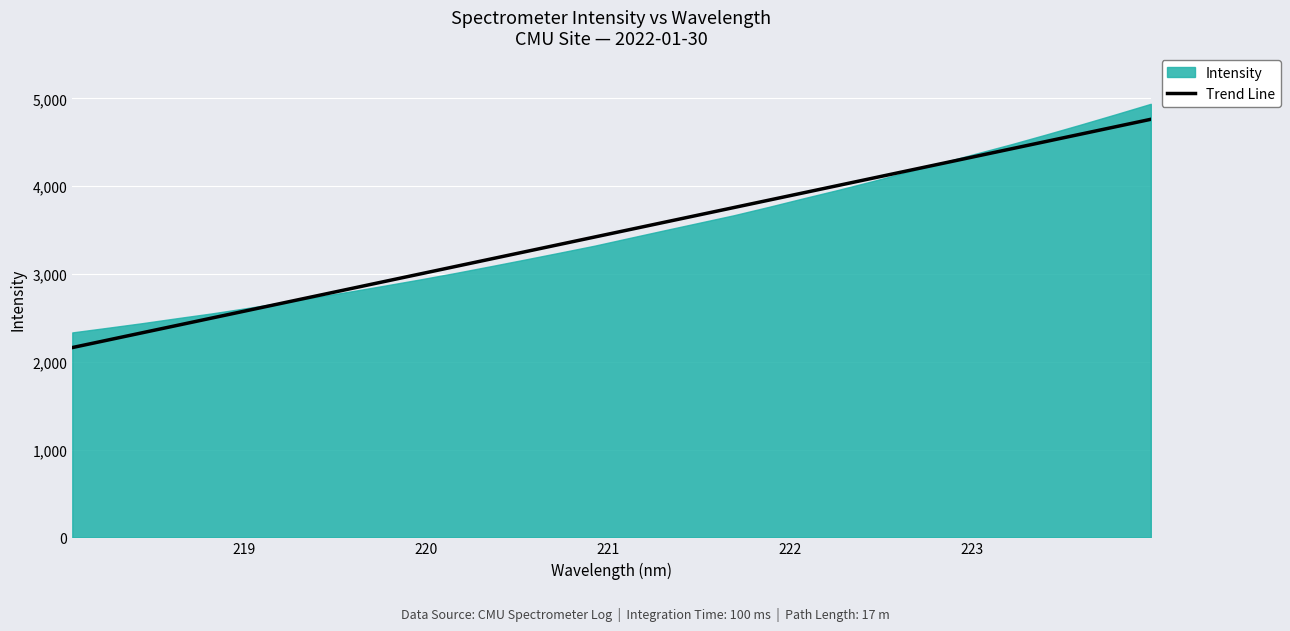

What is the maximum value for Trend Line?

4762.6